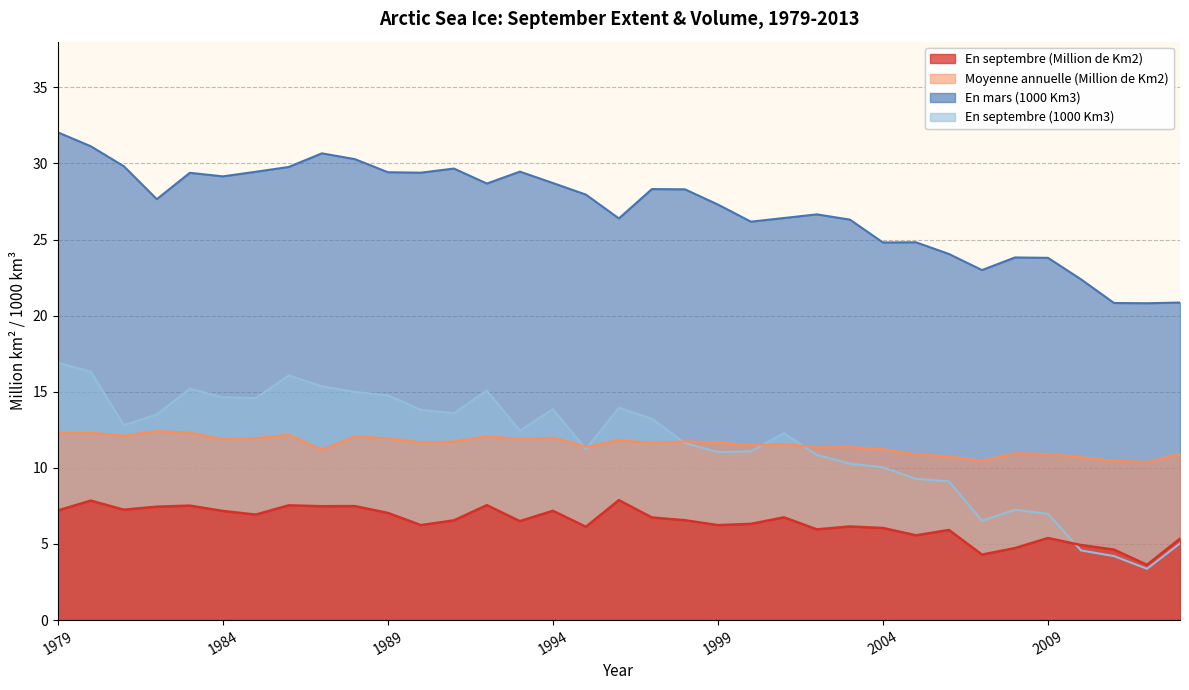

At which category does En mars (1000 Km3) reach its first local peak?

1983